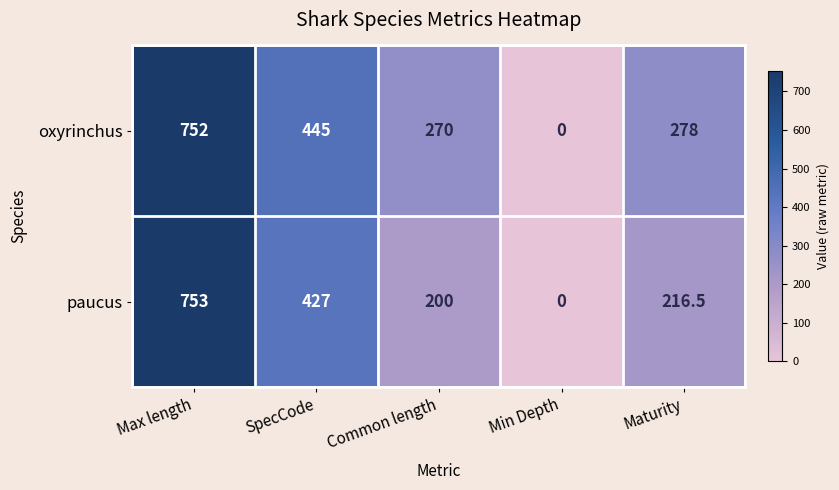

Which series has the largest range (max minus min)?

paucus